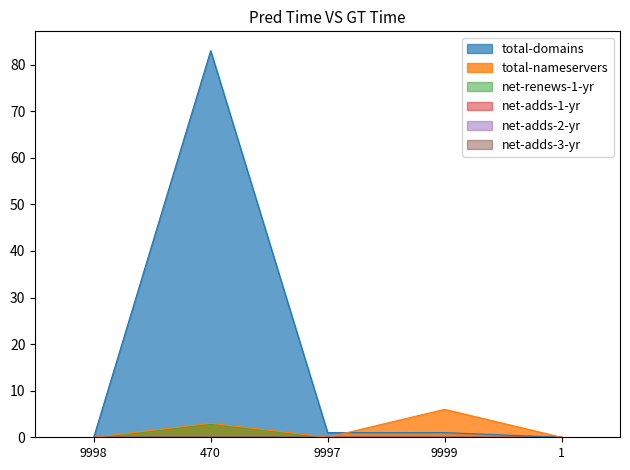

Reading left to right, what are all the values shown in this chart?

total-domains: 0	83	1	1	0
total-nameservers: 0	3	0	6	0
net-renews-1-yr: 0	3	0	0	0
net-adds-1-yr: 0	0	0	0	0
net-adds-2-yr: 0	0	0	0	0
net-adds-3-yr: 0	0	0	0	0